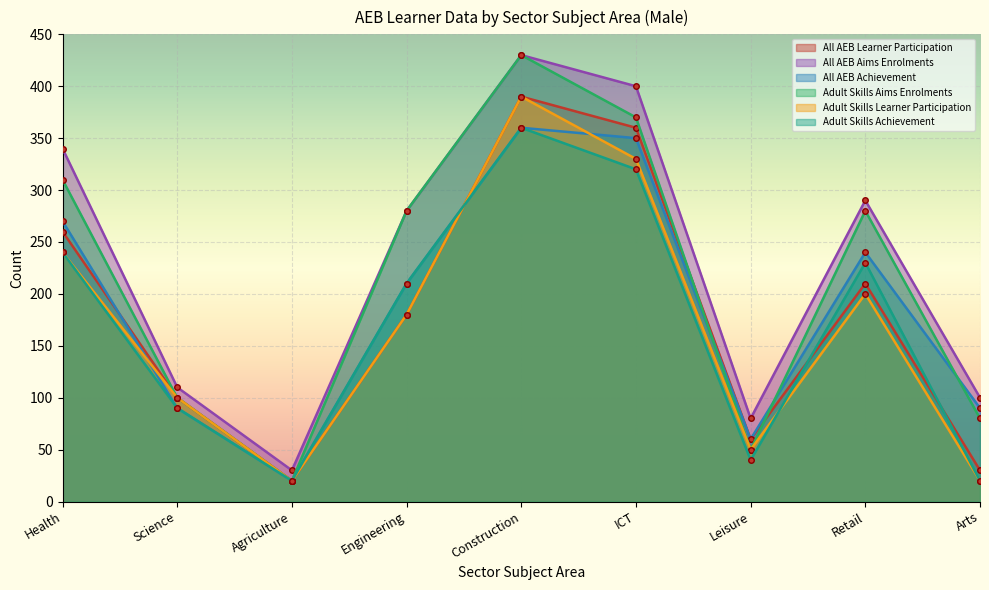

In Adult Skills Achievement, how many points are higher than both neighbors (excluding endpoints)?

2